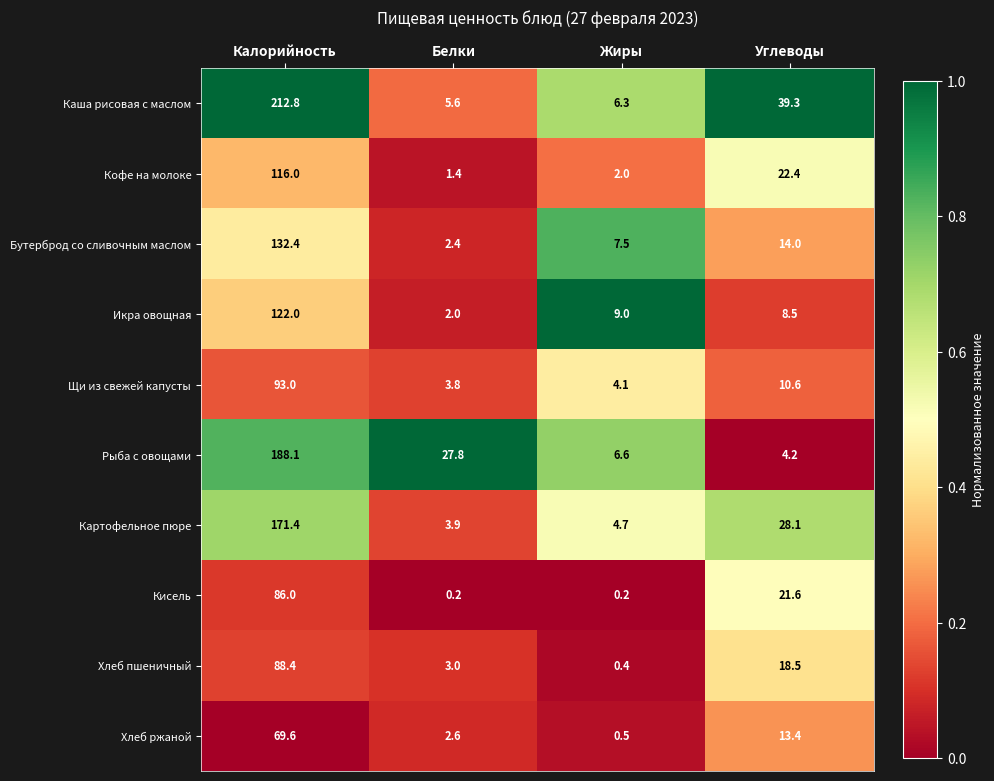

Rank the series by their maximum value, from lowest to highest.

Хлеб ржаной, Кисель, Хлеб пшеничный, Щи из свежей капусты, Кофе на молоке, Икра овощная, Бутерброд со сливочным маслом, Картофельное пюре, Рыба с овощами, Каша рисовая с маслом